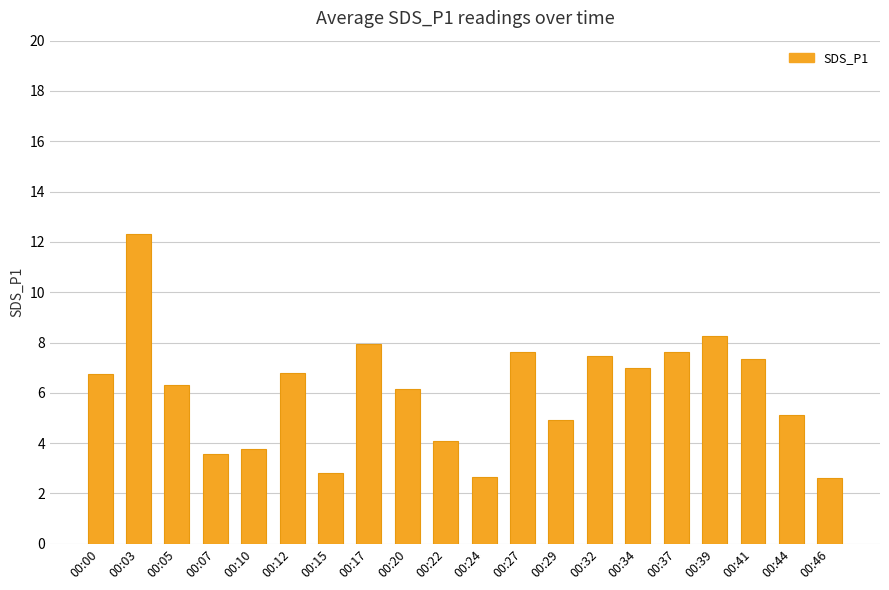

What is the value of the 5th bar from the left?

3.8